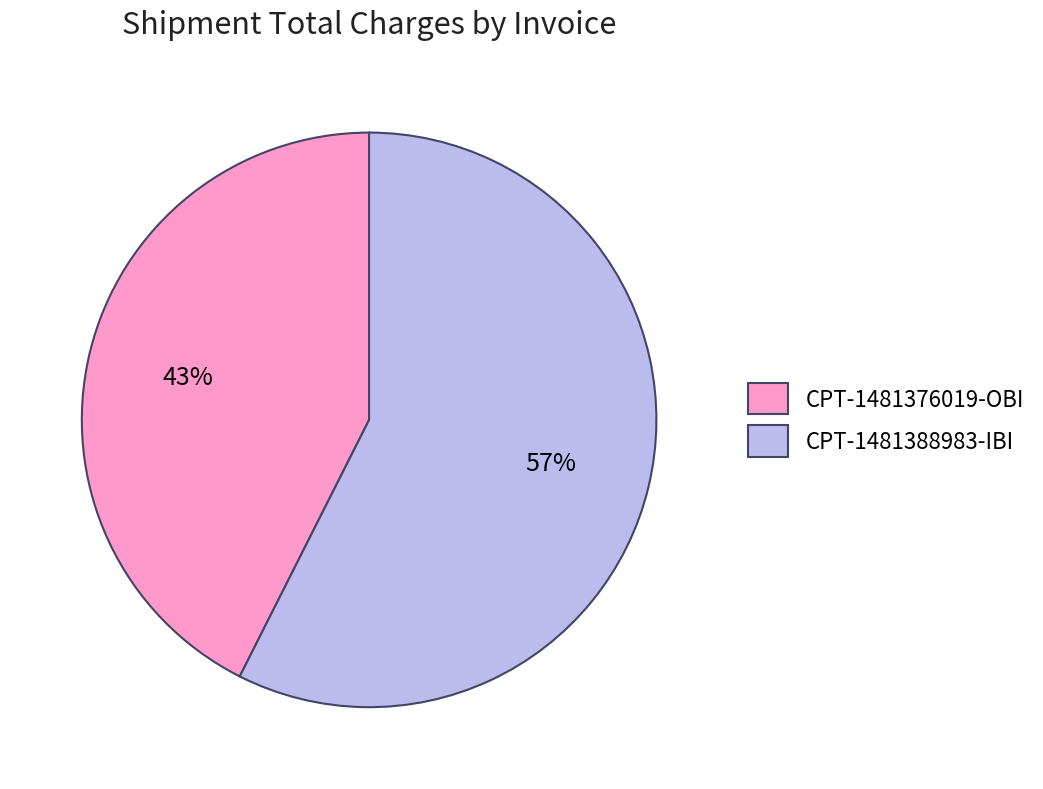

To the nearest percent, what is the average slice percentage?

50%